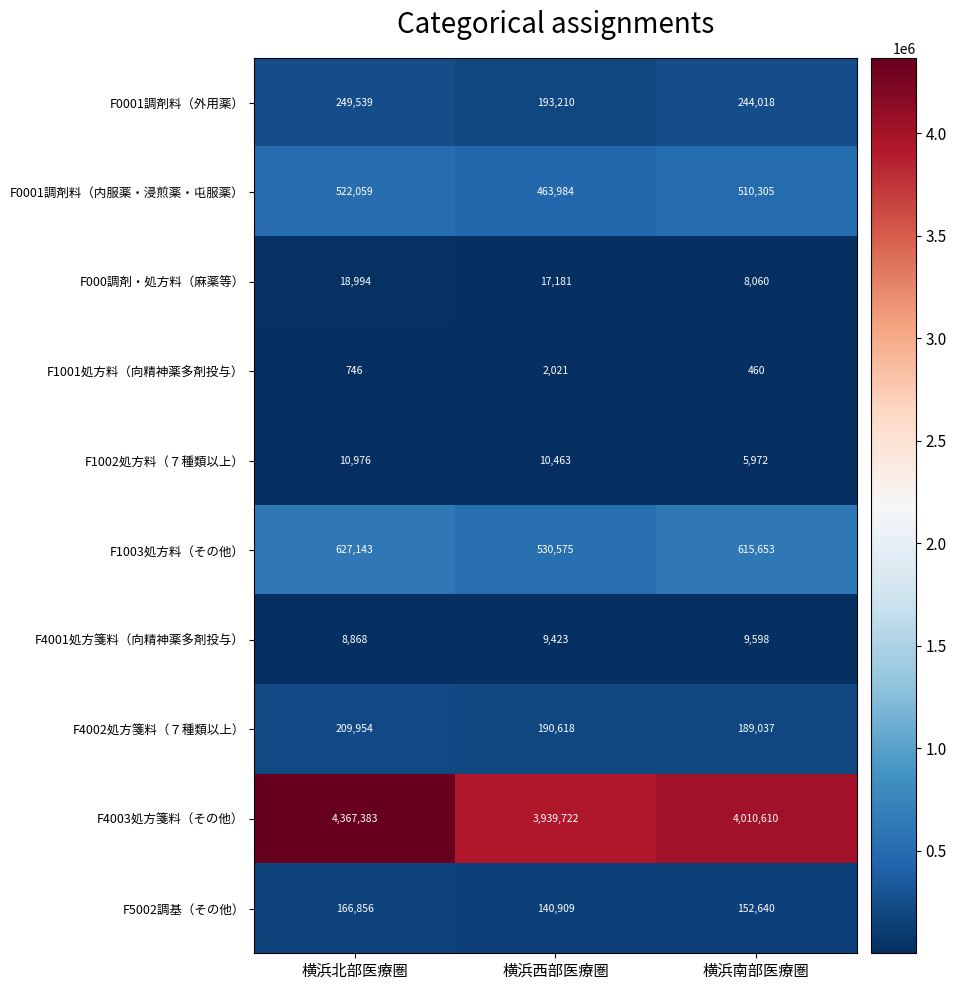

What is the greatest value displayed?

4367383